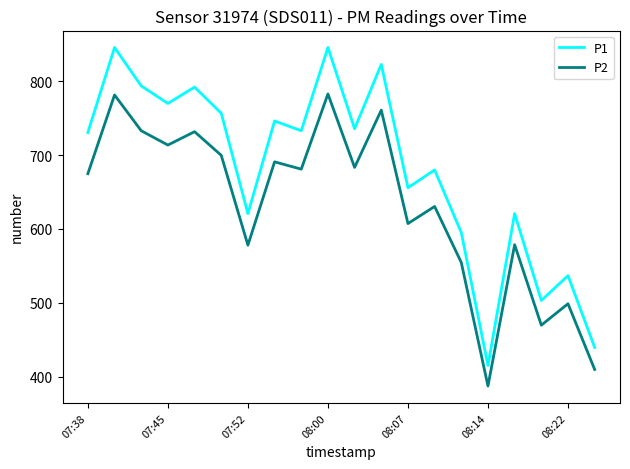

Which series has the largest range (max minus min)?

P1